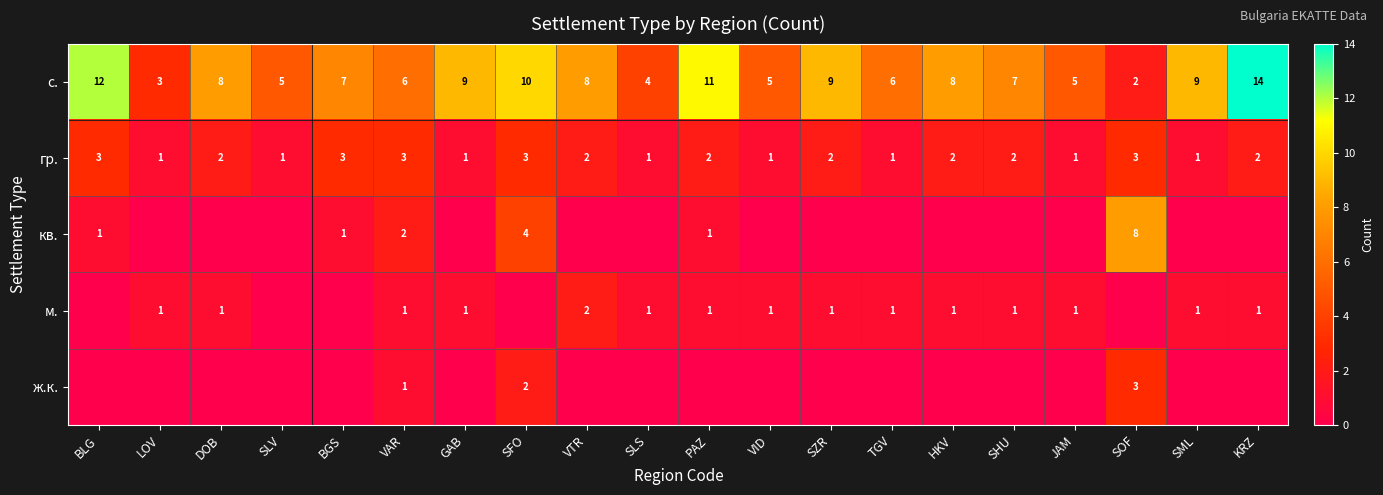

Which category has the lowest value across all series?

LOV